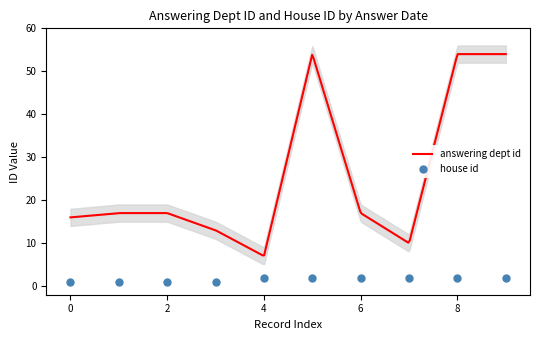

What is the maximum value for answering dept id?

54.0